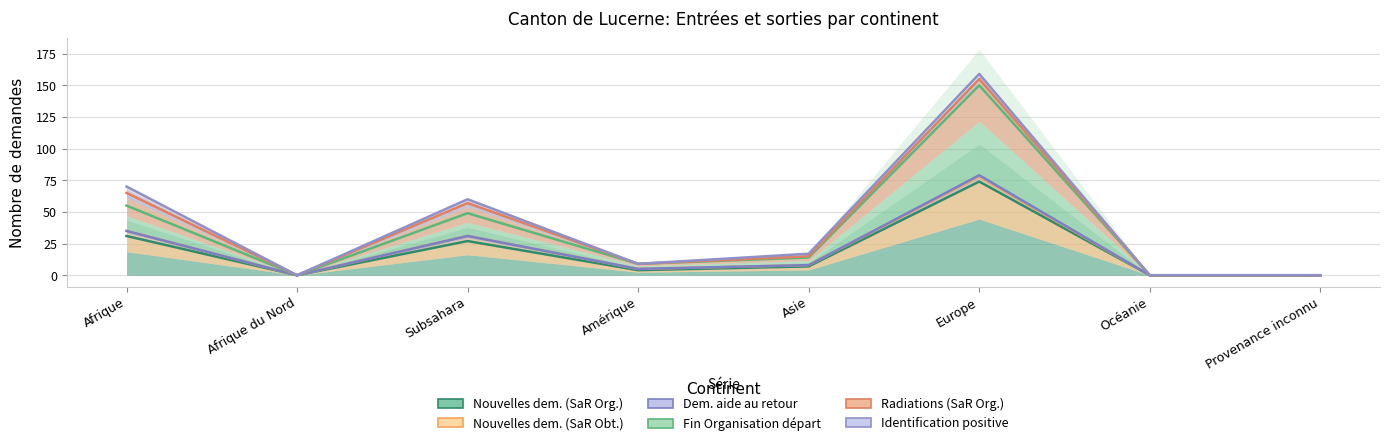

Between Amérique and Océanie, which is larger?

Amérique